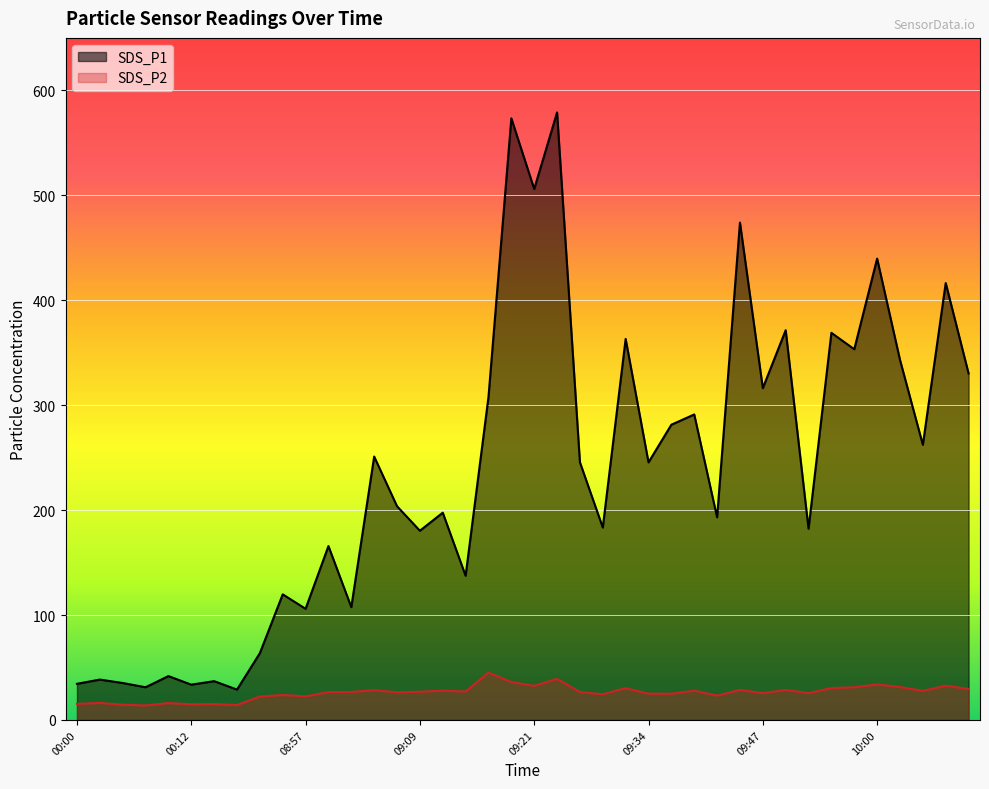

What are all the series names shown in the legend?

SDS_P1, SDS_P2